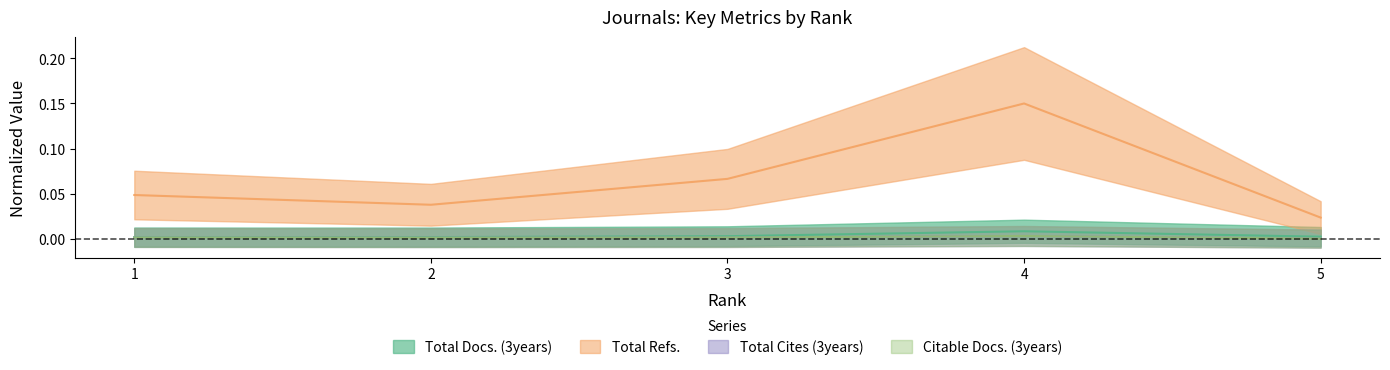

True or false: Total Refs. and Total Docs. (3years) intersect in this chart.

False